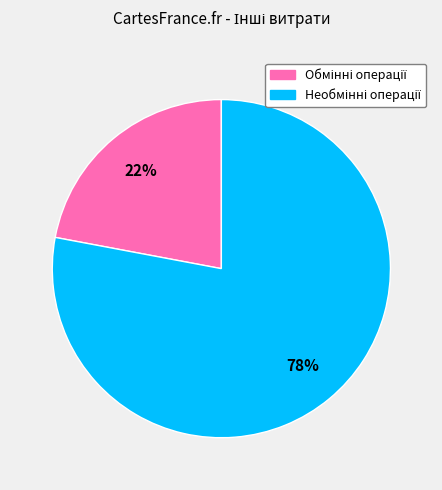

Does any single category account for the majority?

Yes